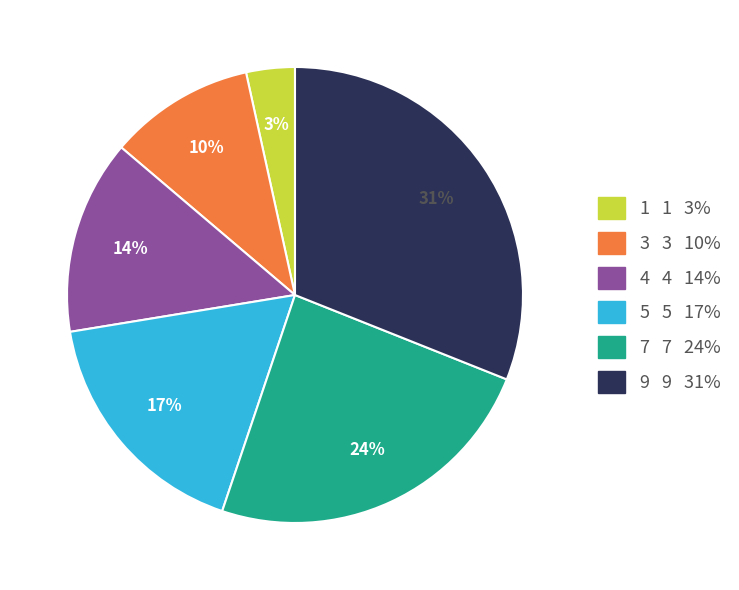

Between 9 and 4, which is larger?

9